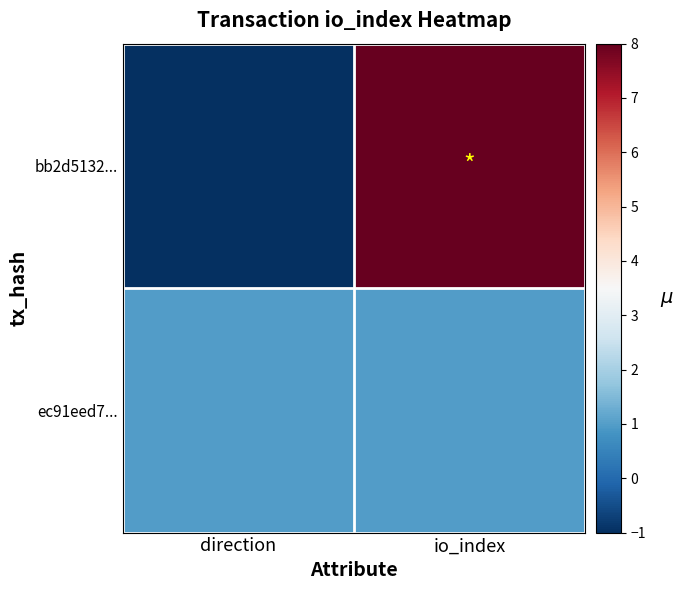

What is the minimum value shown in the chart?

-1